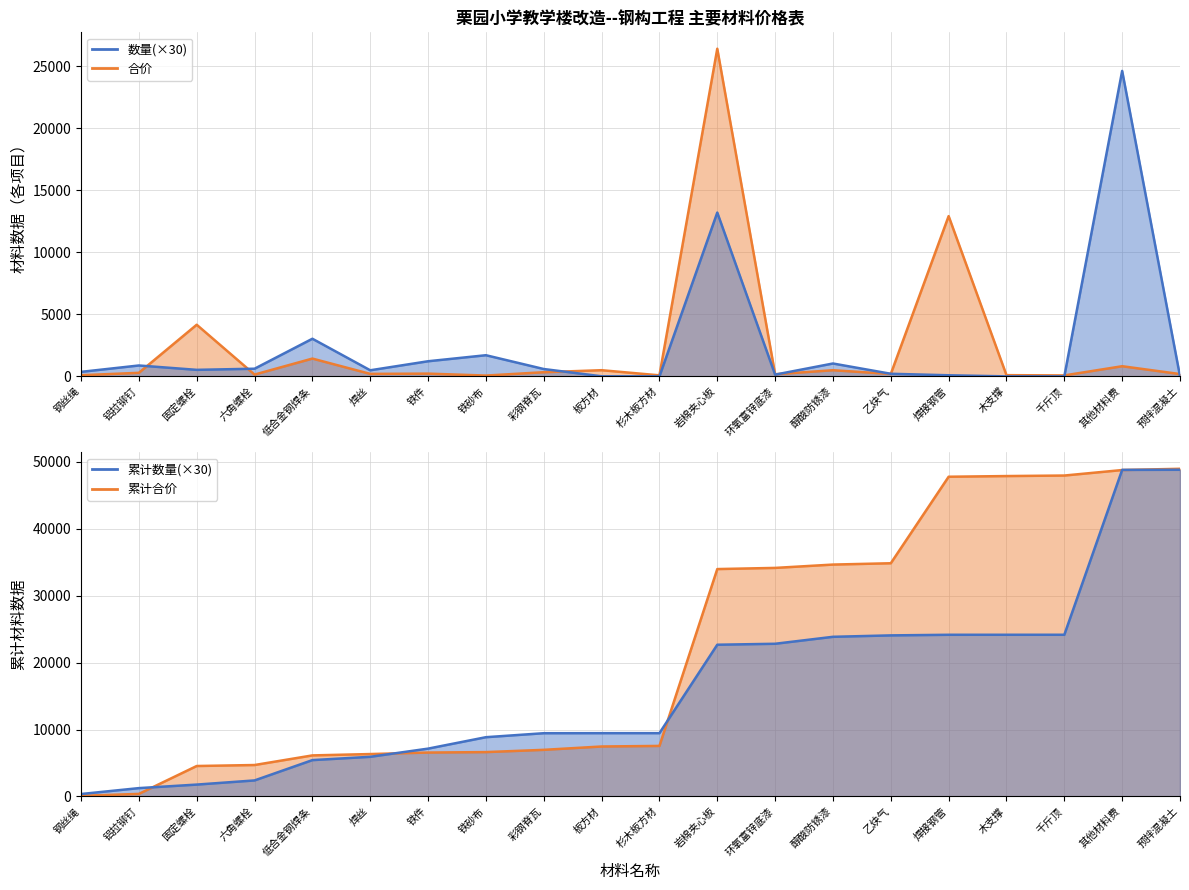

True or false: 数量 and 合价 intersect in this chart.

True